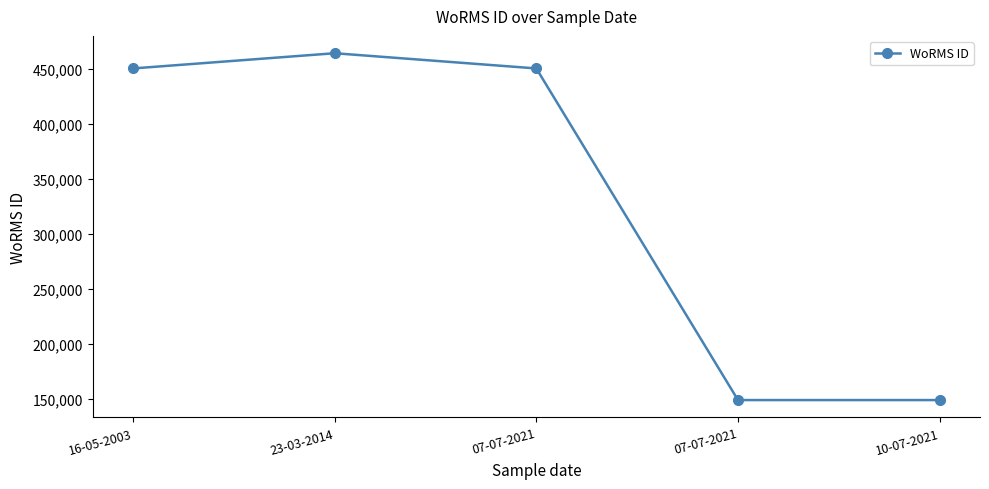

How many data points are less than 450619?

2